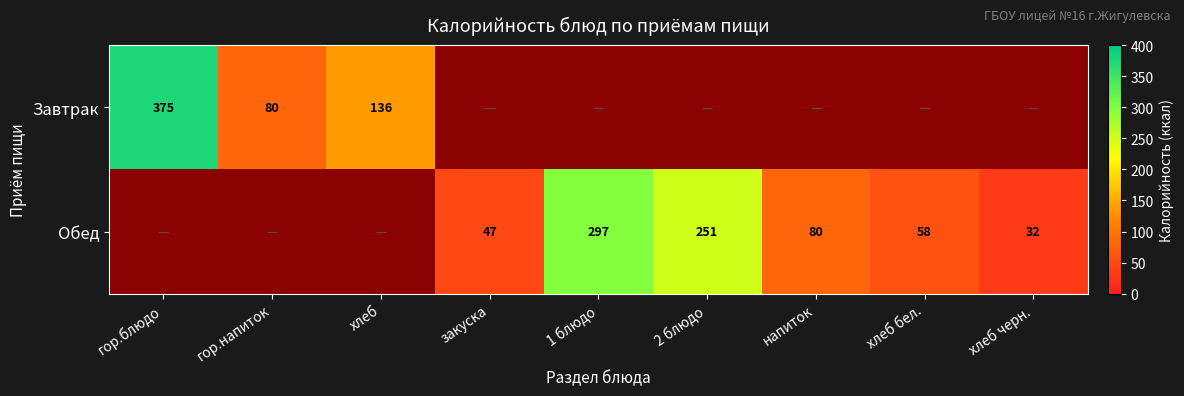

Is the value of Обед at хлеб бел. greater than the value of Завтрак at 2 блюдо?

No